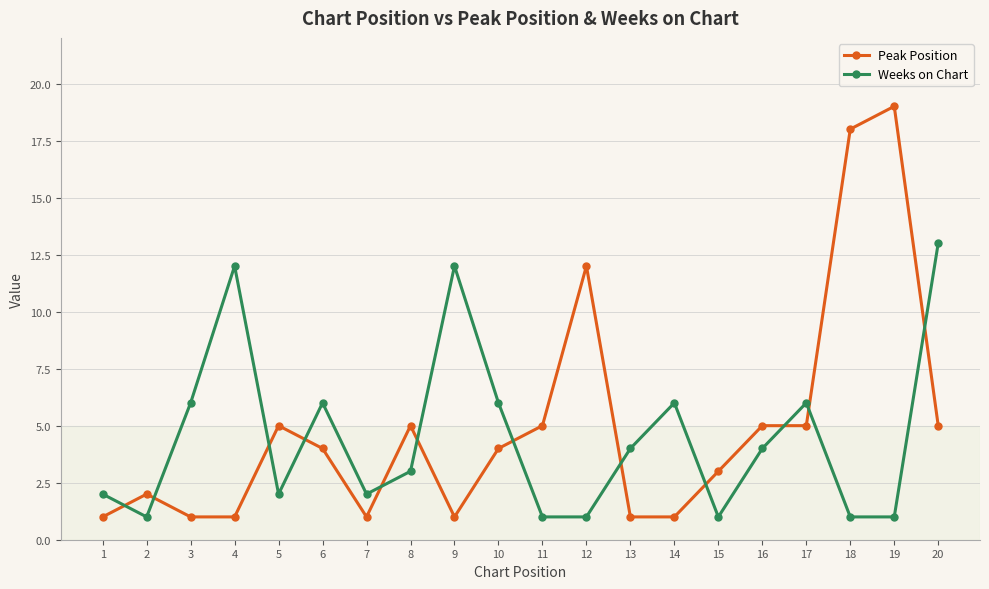

Which series has the largest range (max minus min)?

Peak Position